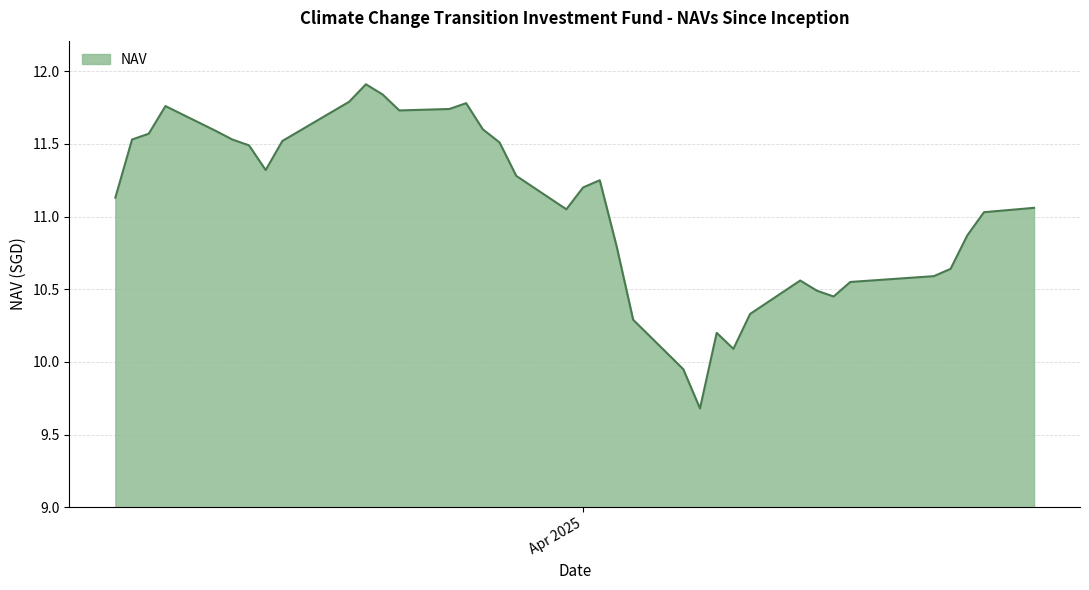

What is the greatest value displayed?

11.9